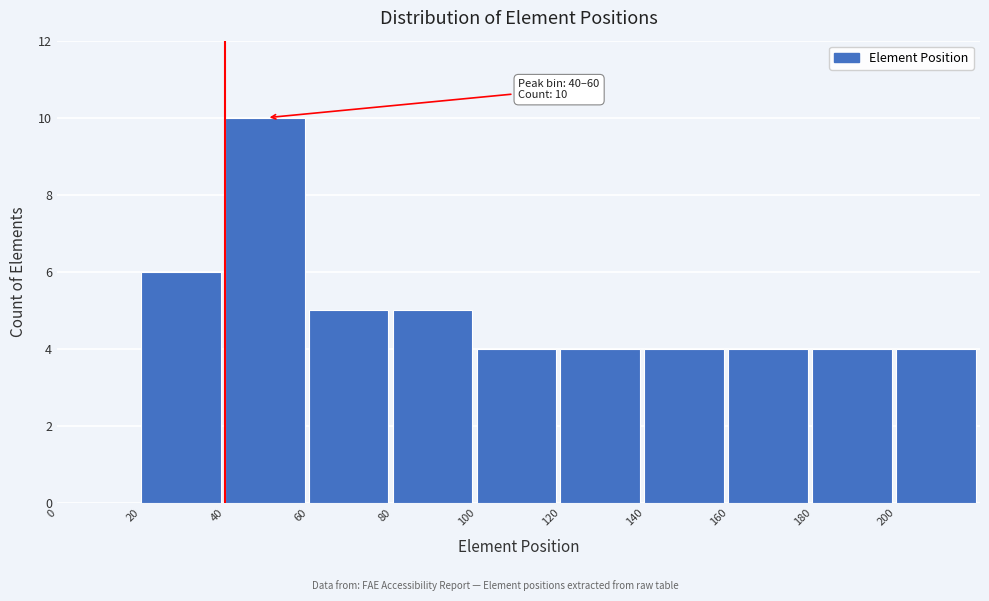

Over which range of the x-axis is the bar tallest?

40 to 60